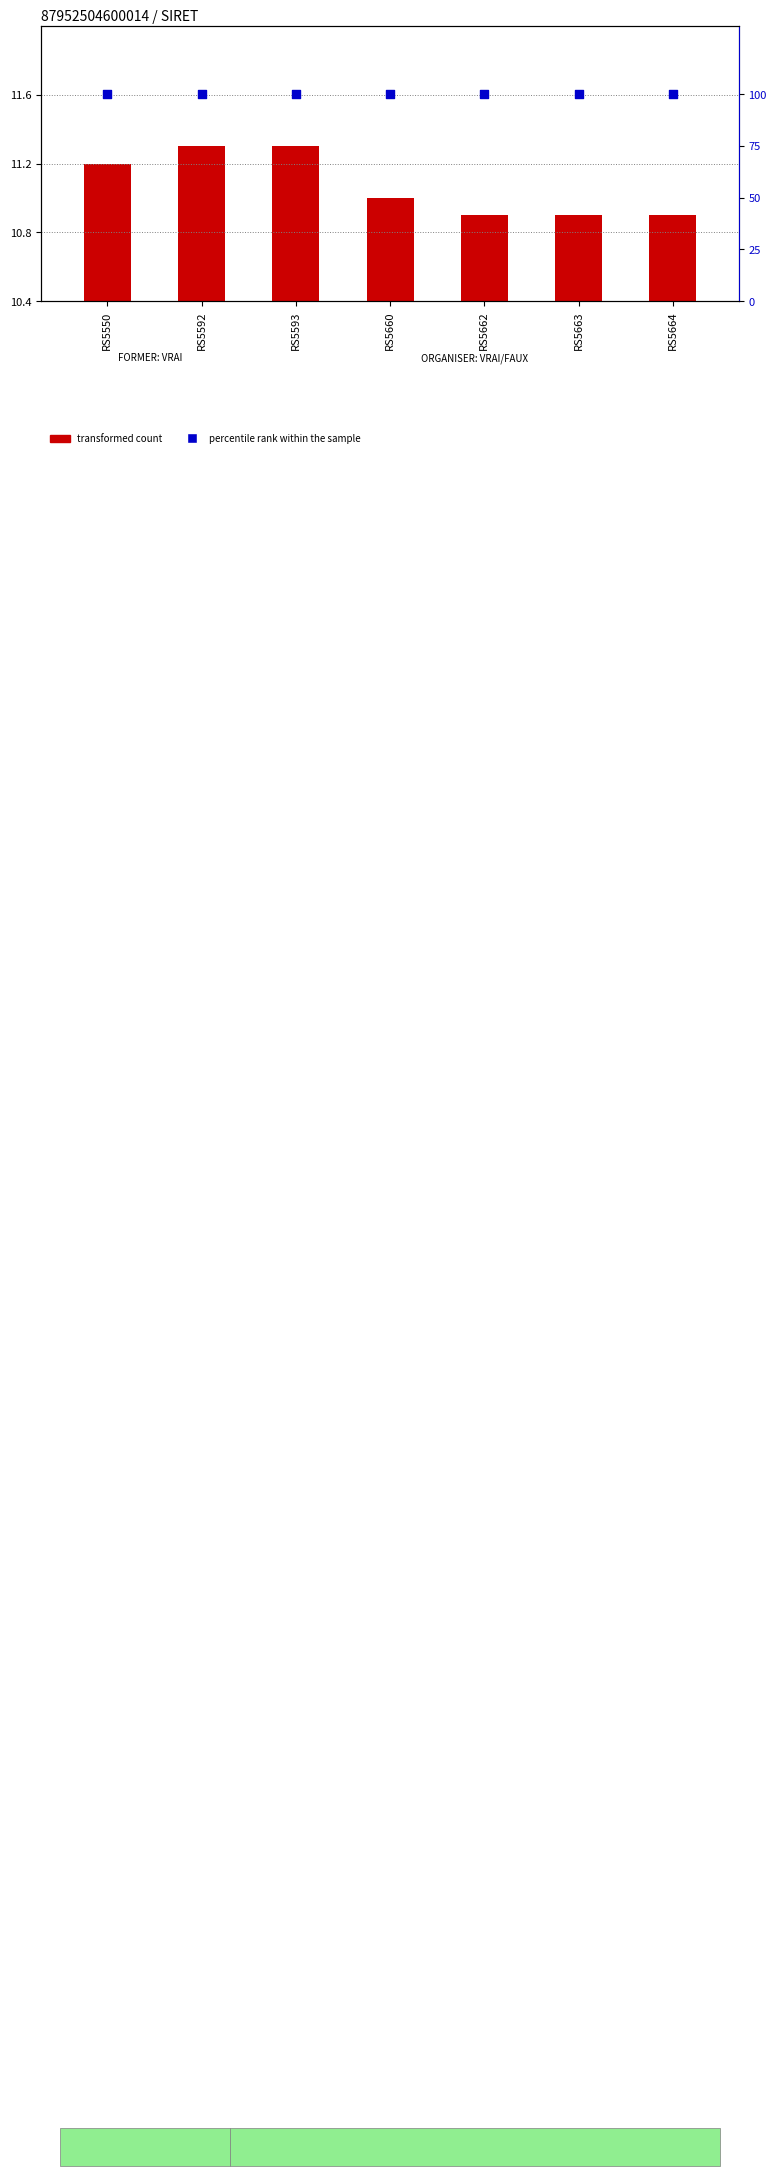

Which series has the largest Y range (max minus min)?

transformed count